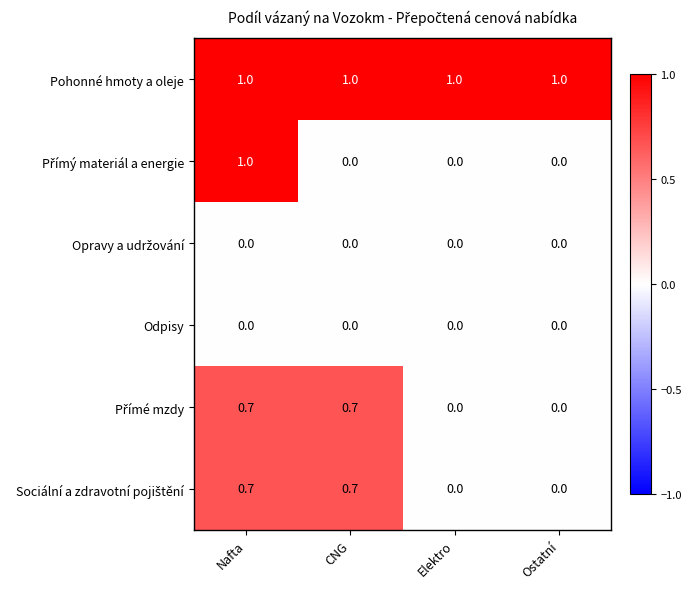

What value does the Pohonné hmoty a oleje series have at CNG?

1.0